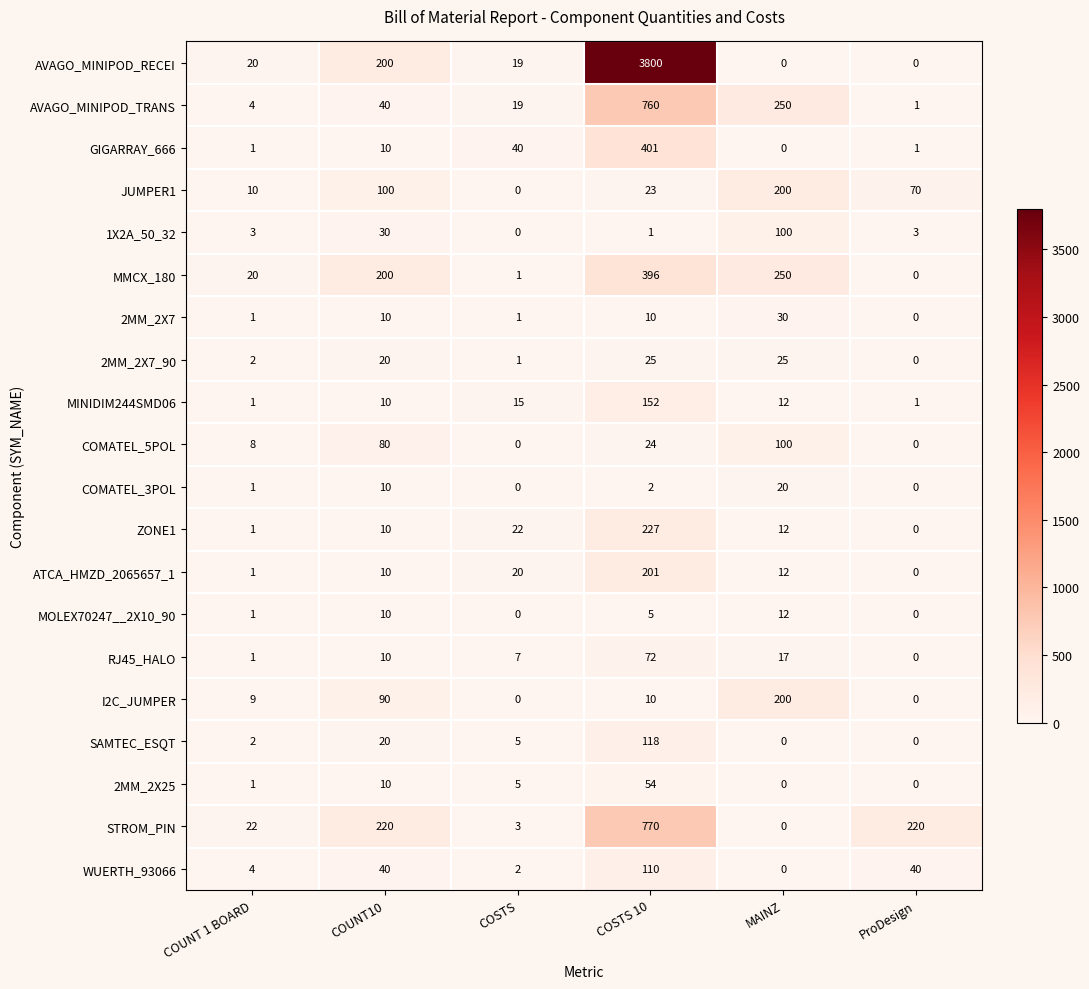

The SAMTEC_ESQT series shows -54 at MAINZ. True or false?

False